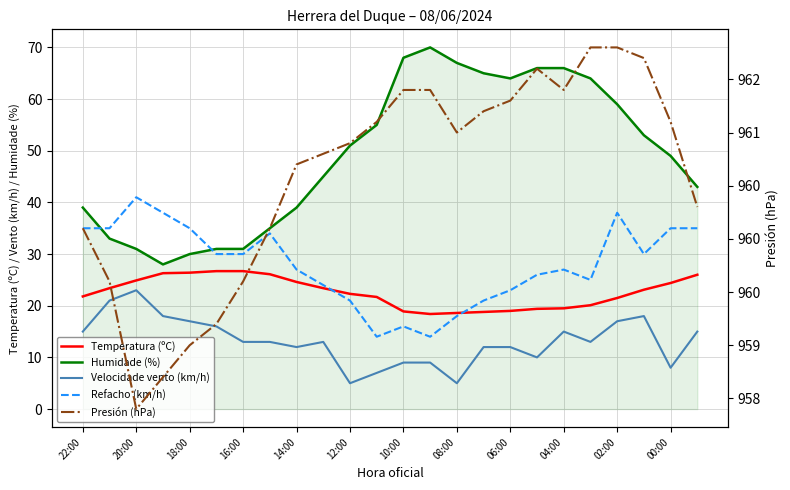

At which category does the chart reach its peak across all series?

19